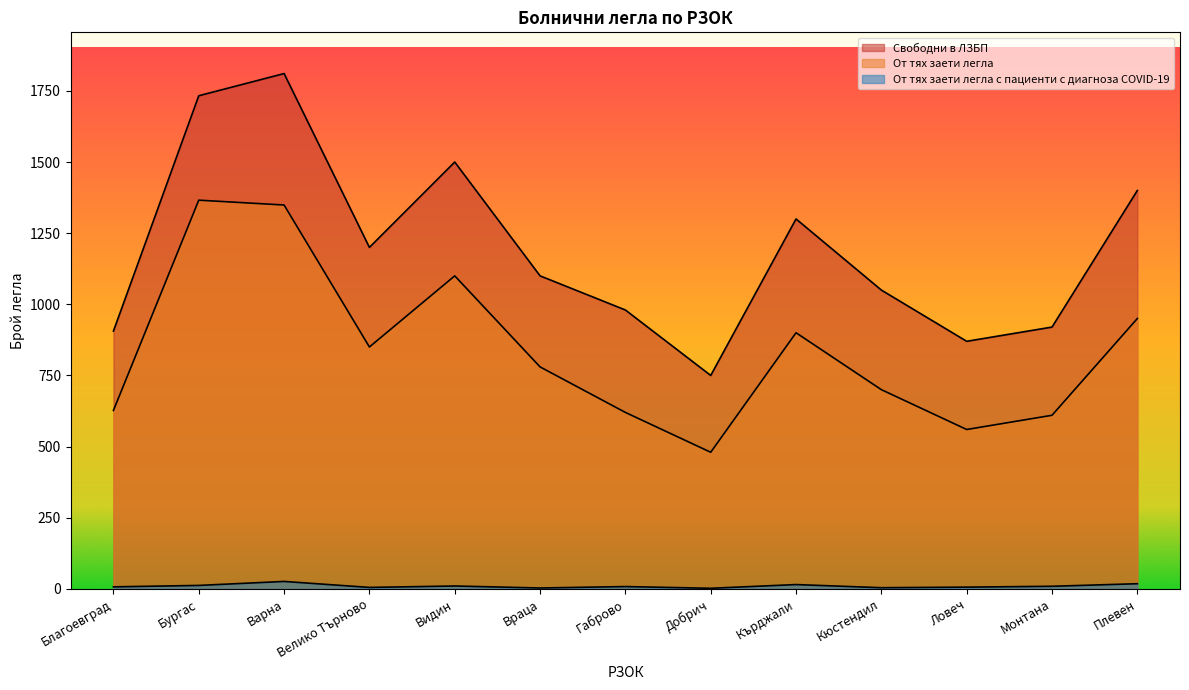

Rank the series by their average value, from highest to lowest.

Свободни в ЛЗБП, От тях заети легла, От тях заети легла с пациенти с диагноза COVID-19